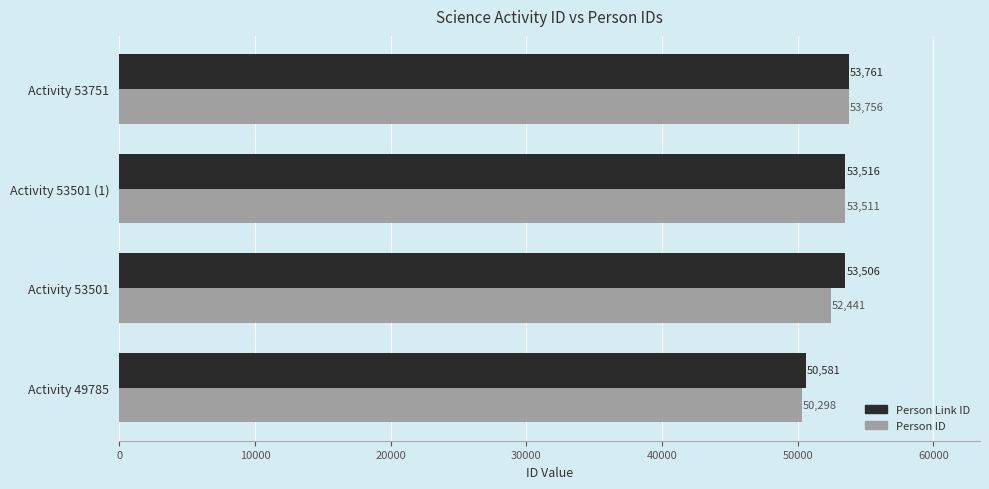

What is the difference between the maximum and minimum values in the Person ID series?

3458